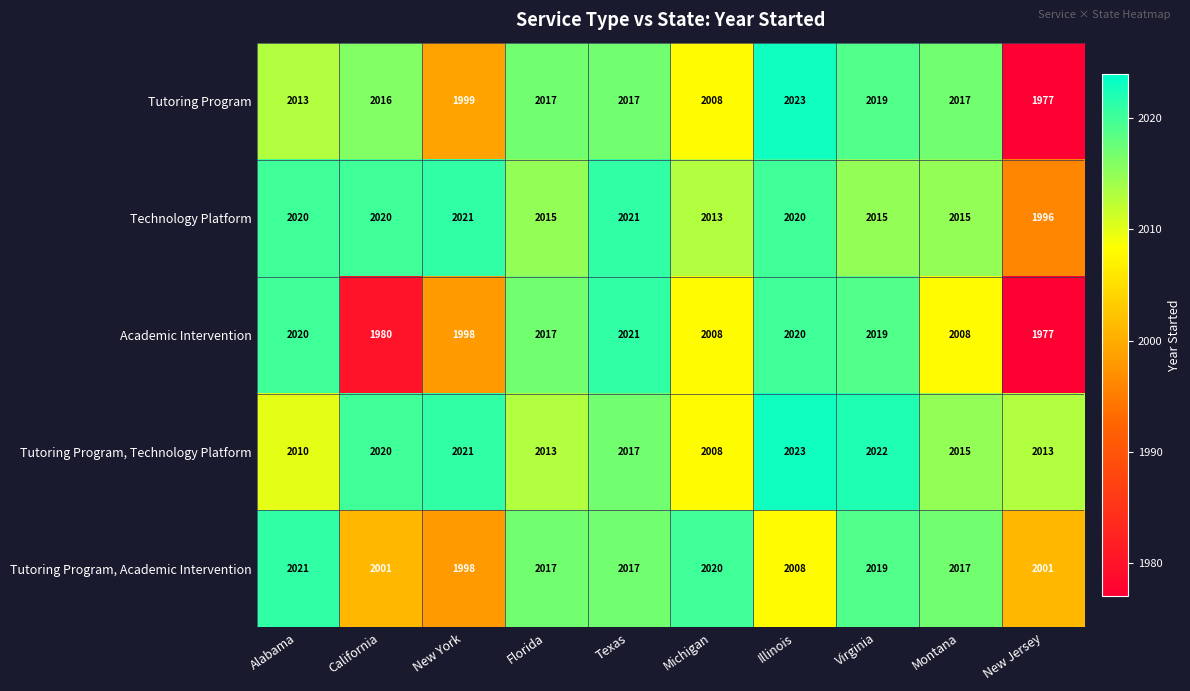

At which label does Tutoring Program, Technology Platform first exceed 2017?

California